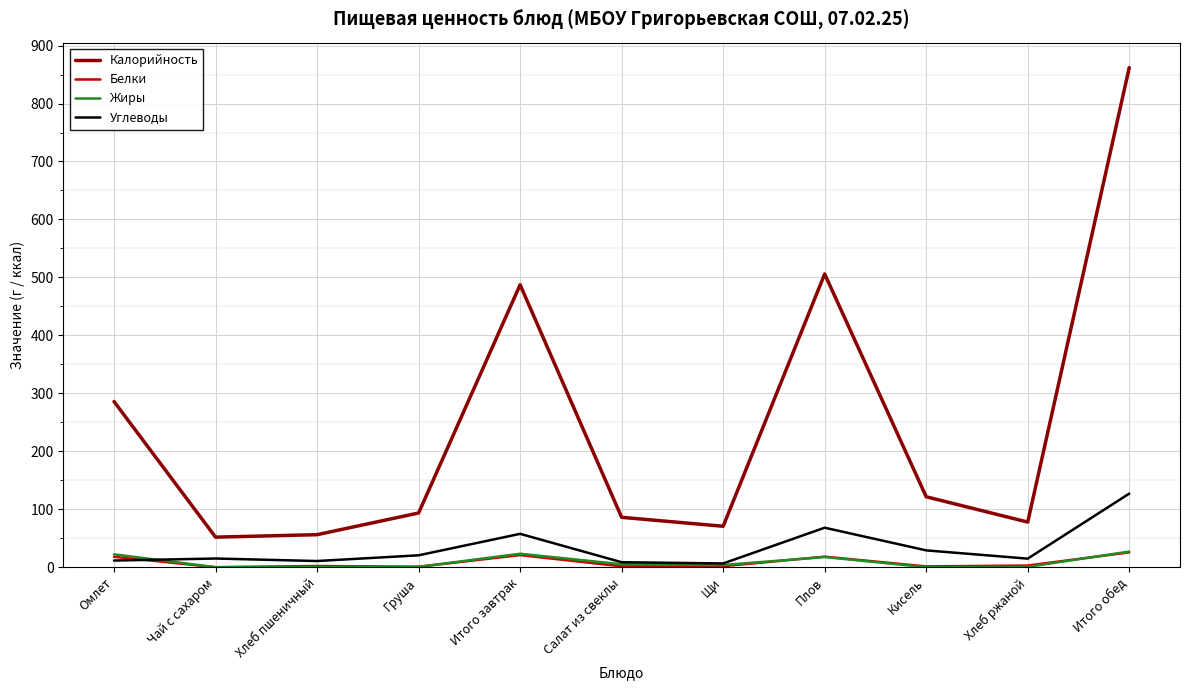

True or false: Калорийность has more than 1 points higher than both neighbors.

True